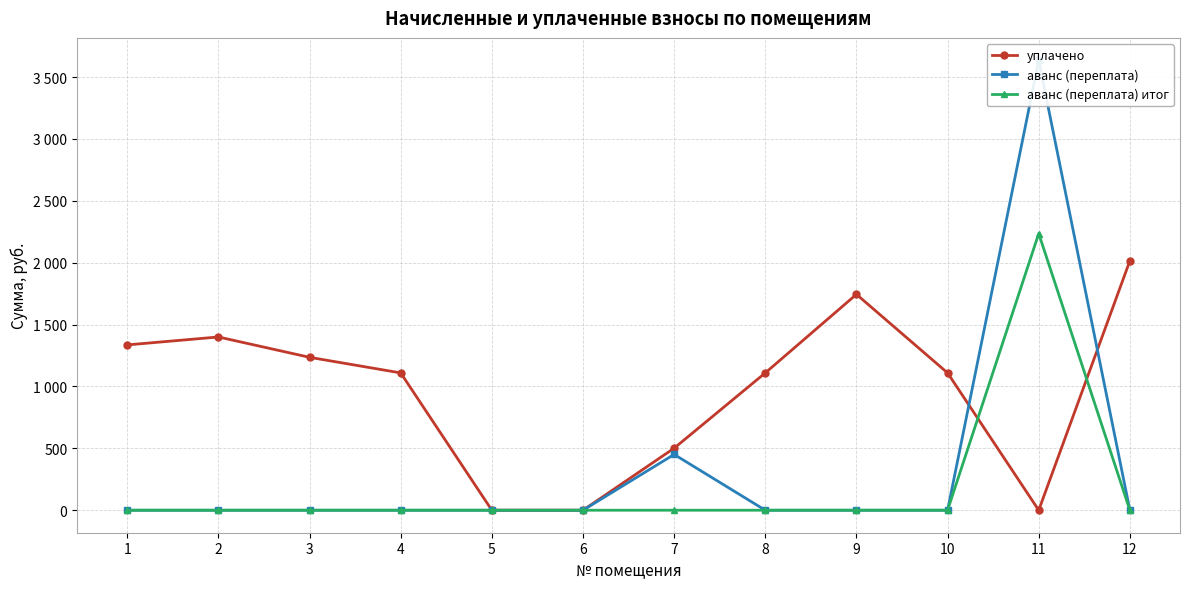

At which category is the sum across all series the highest?

11